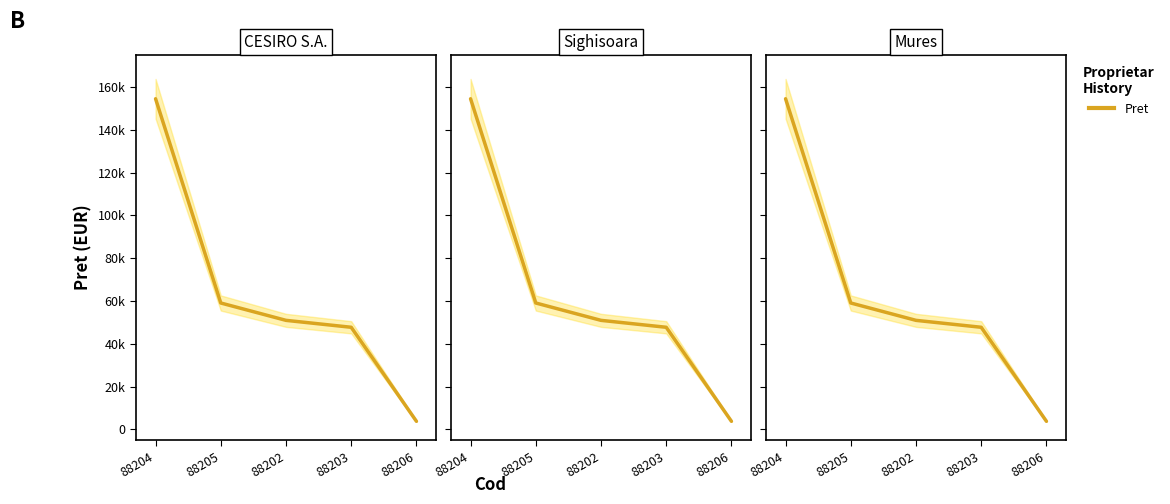

What is the average value?

63194